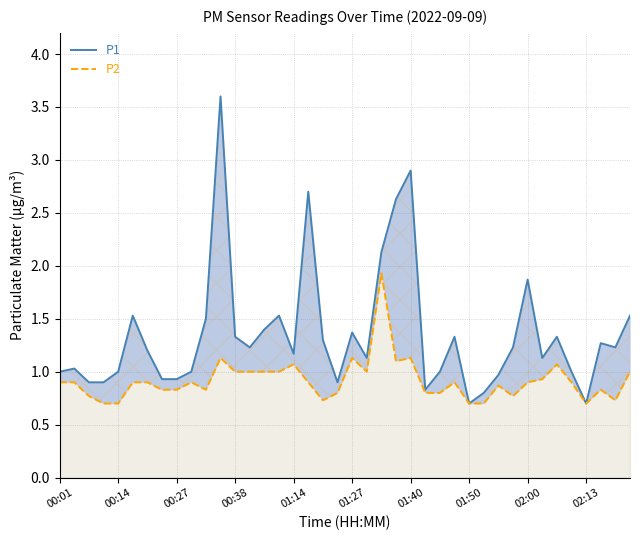

What is the minimum value shown in the chart?

0.7